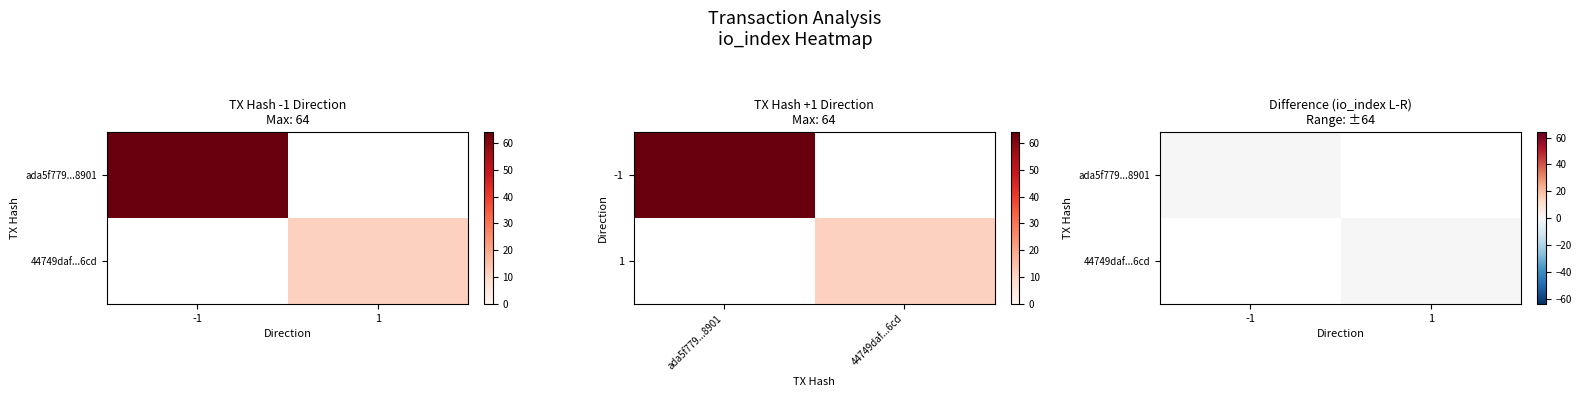

Is it true that ada5f779a4b3b730826e94573d12c84ef308901 equals 64 at io_index?

True